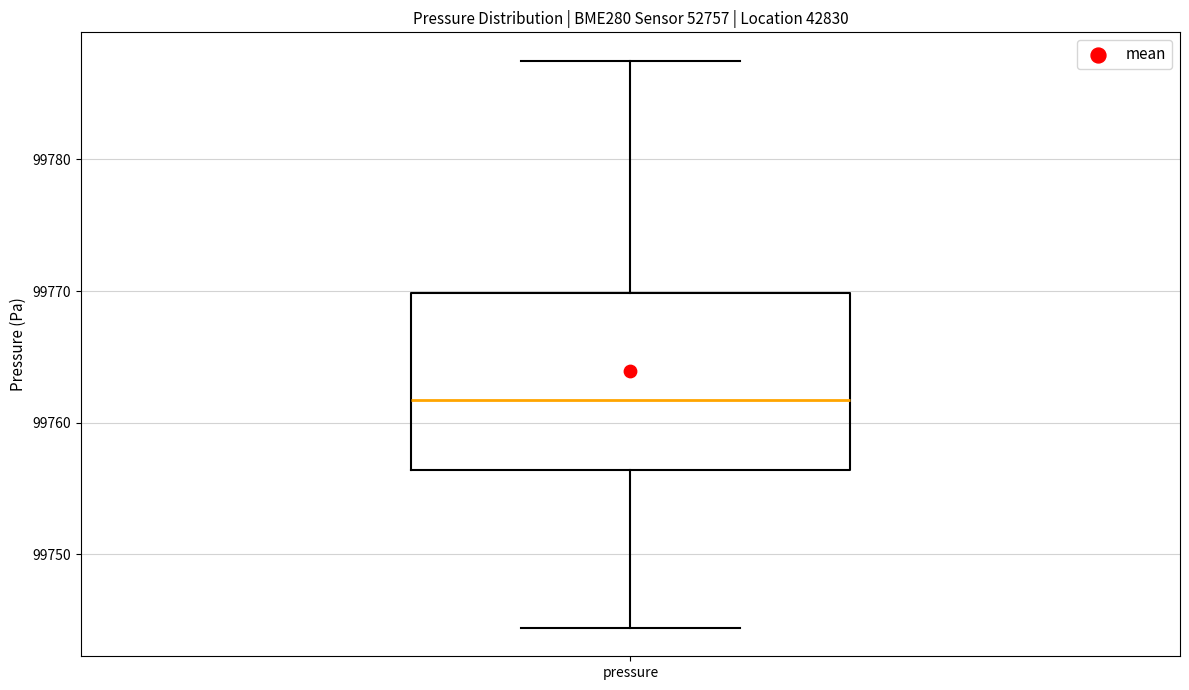

Read this box plot against the y-axis: the position of the median line, the range covered by the box, and the ends of both whiskers. The values are not printed on the chart, so give them approximately, as read against the axis.

median 99762, box 99756 to 99770, whiskers 99744 to 99788